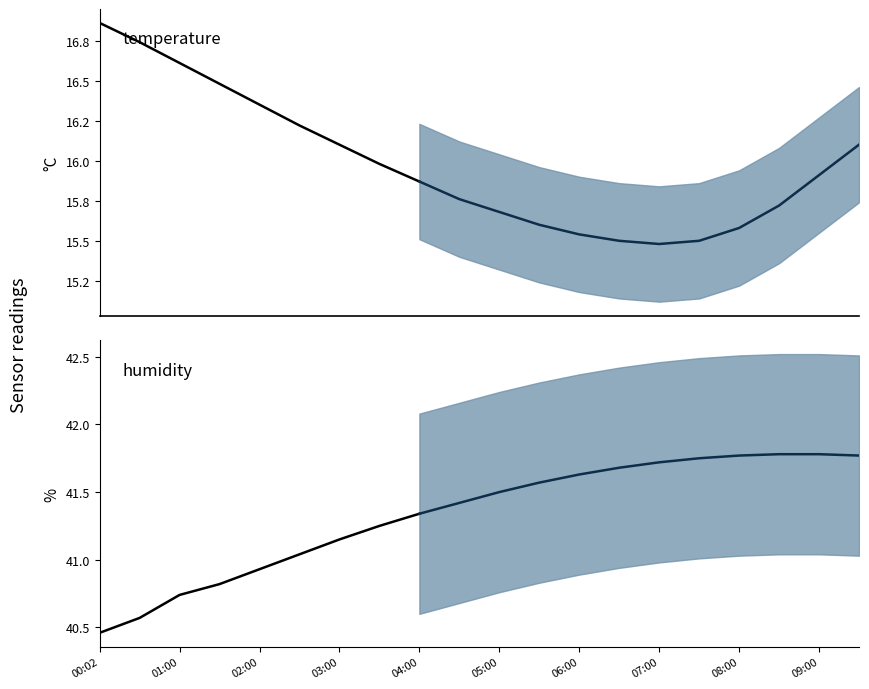

Which series has the largest total across all categories?

humidity